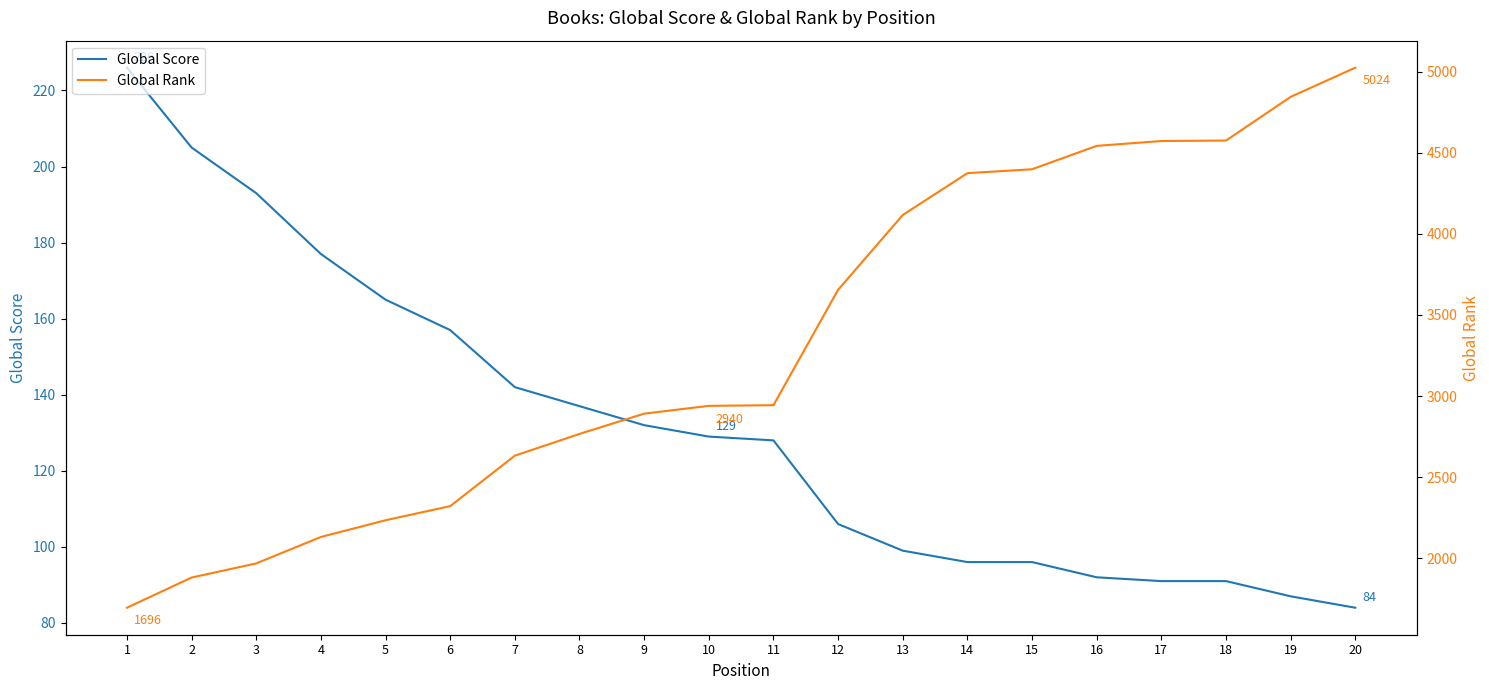

What is the sum of all Global Score values?

2633